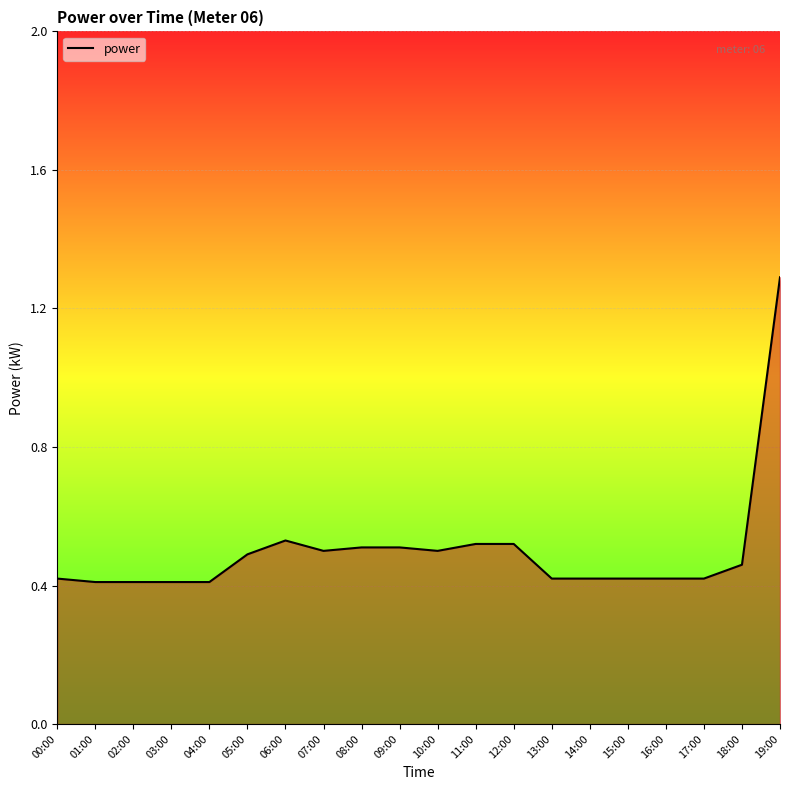

What is the minimum value shown in the chart?

0.4